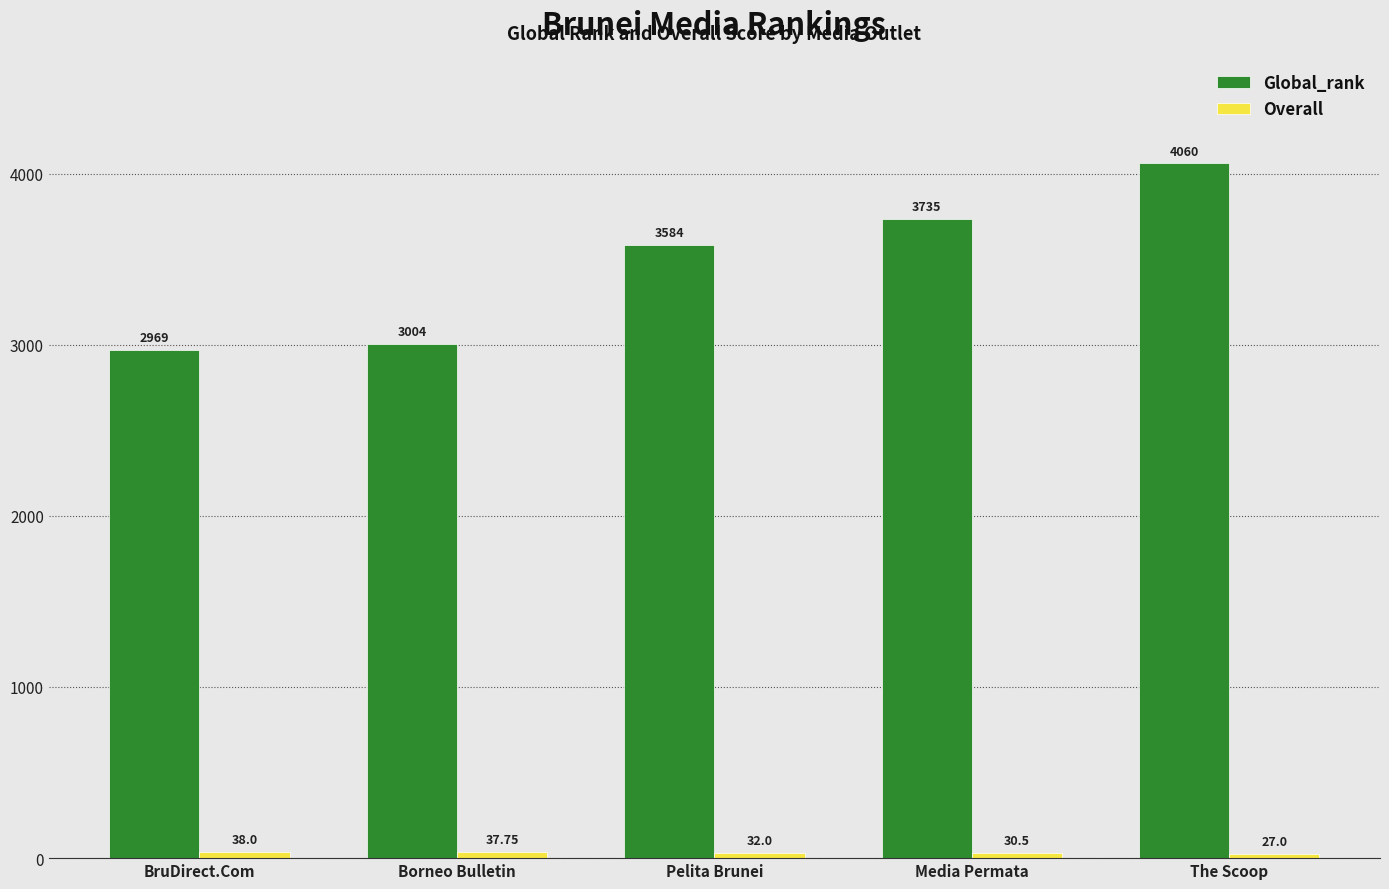

Which series has the largest range (max minus min)?

Global_rank